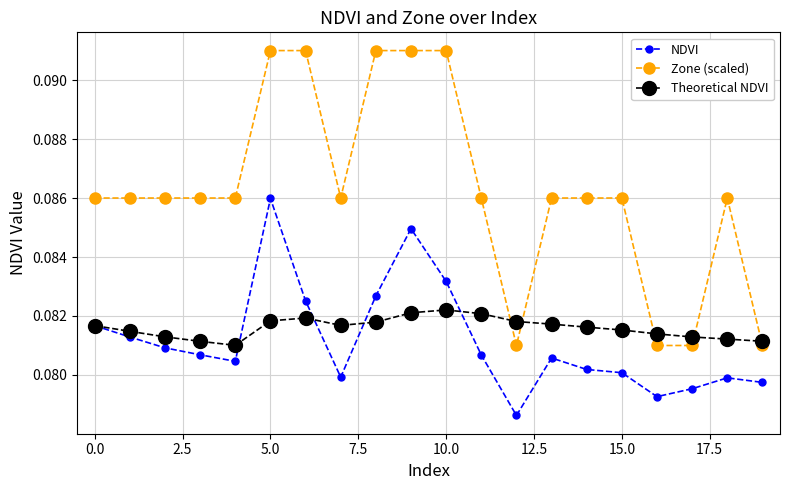

Which series has the largest total across all categories?

Zone (scaled)